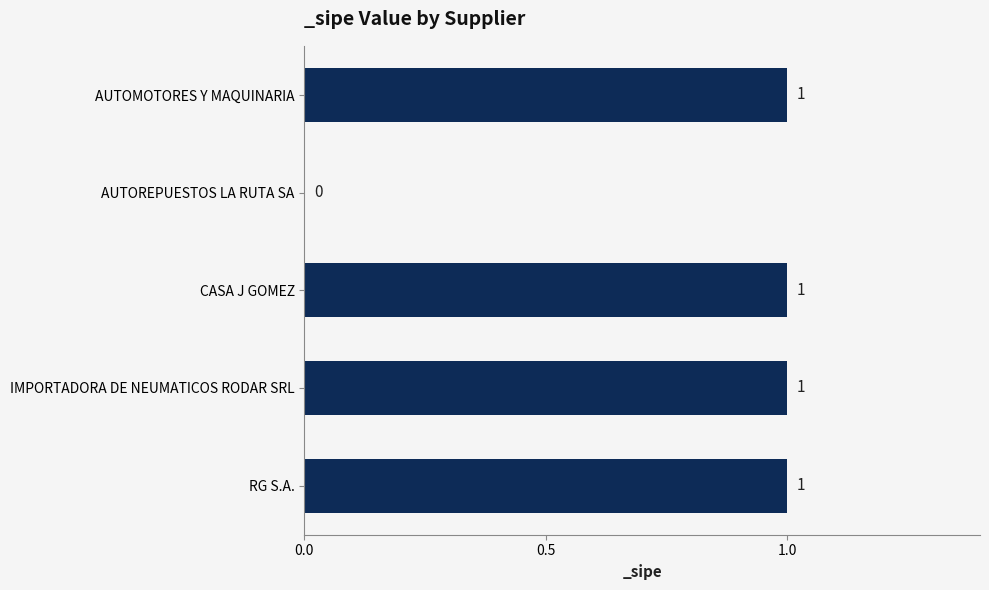

What is the sum of all values?

4